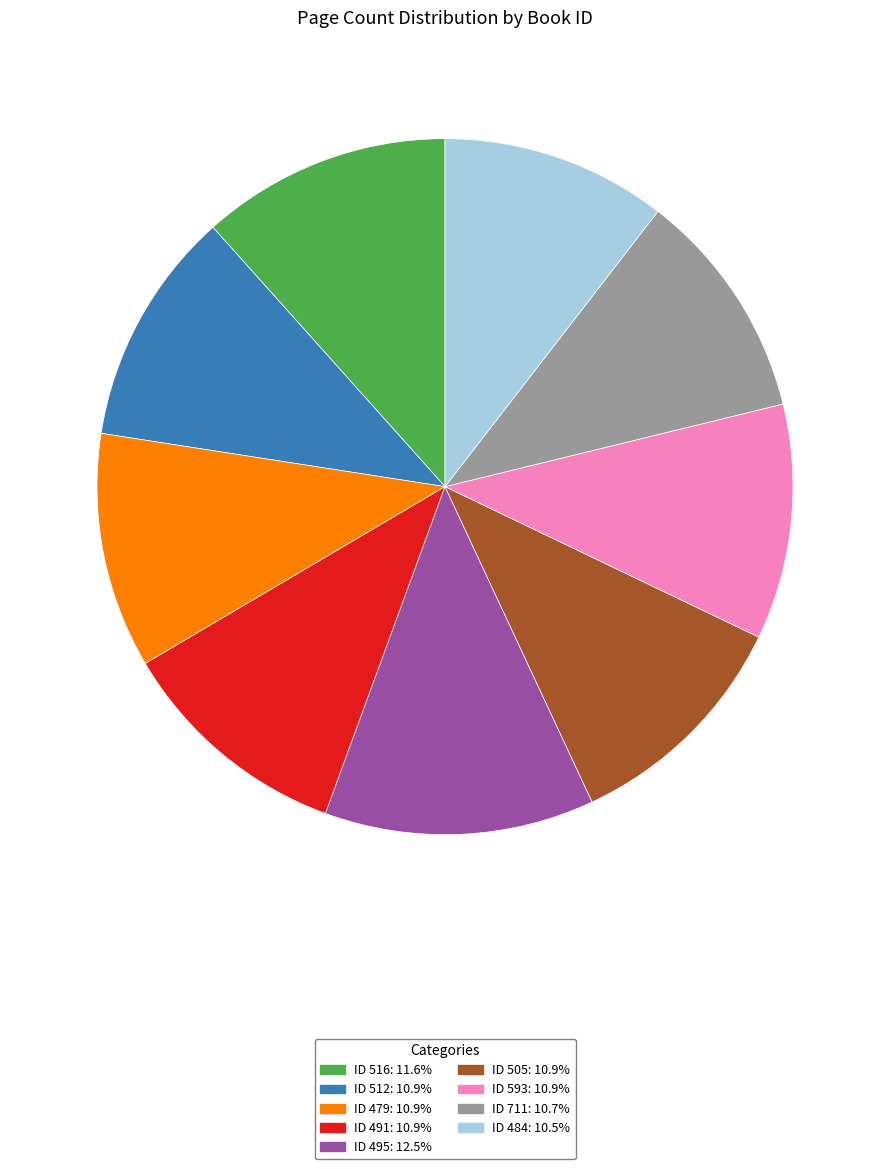

Is there a majority slice in this chart?

No